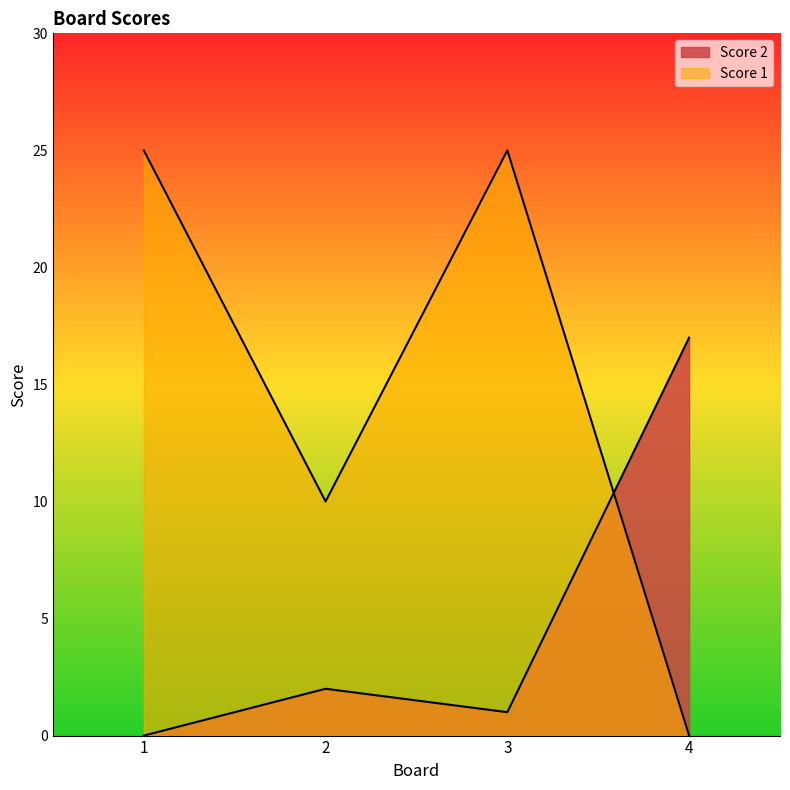

Rank the categories by Score 2 value from lowest to highest.

1, 3, 2, 4